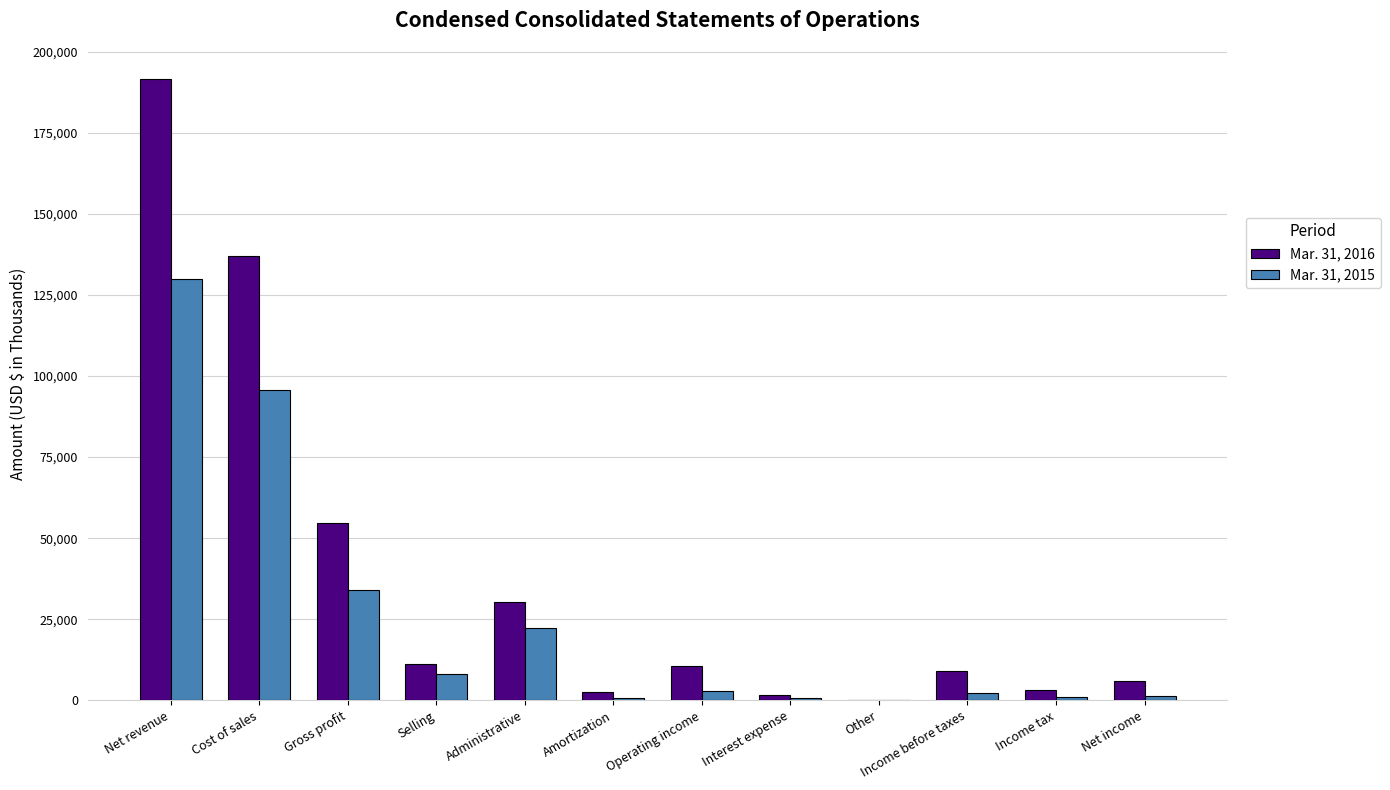

Are the bars horizontal?

No